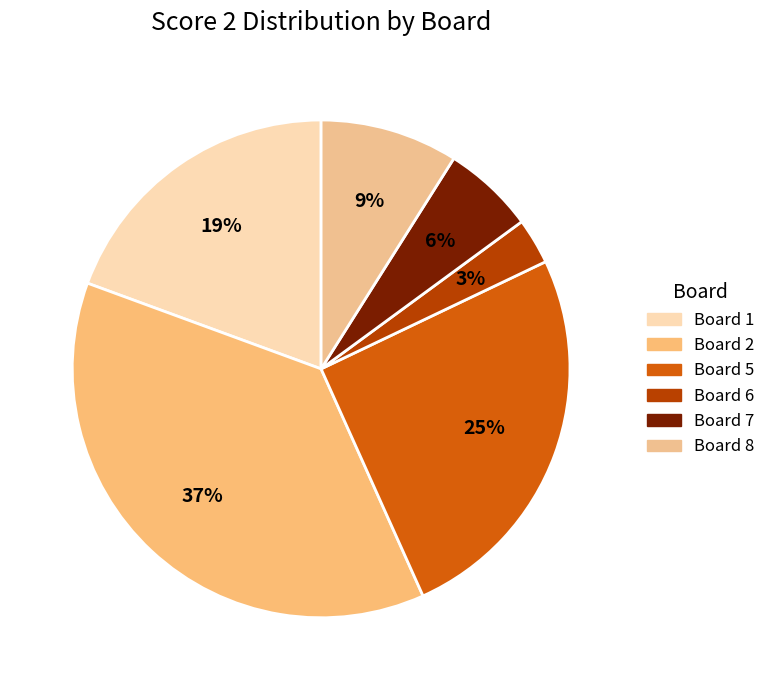

What percentage is the Board 6 slice, to the nearest percent?

3%